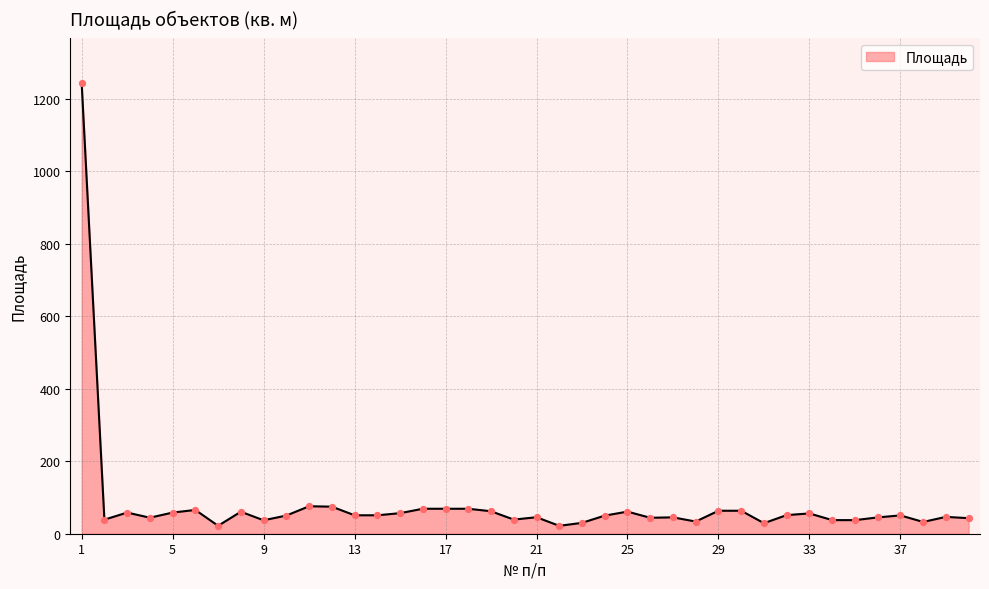

What is the greatest value displayed?

1244.2